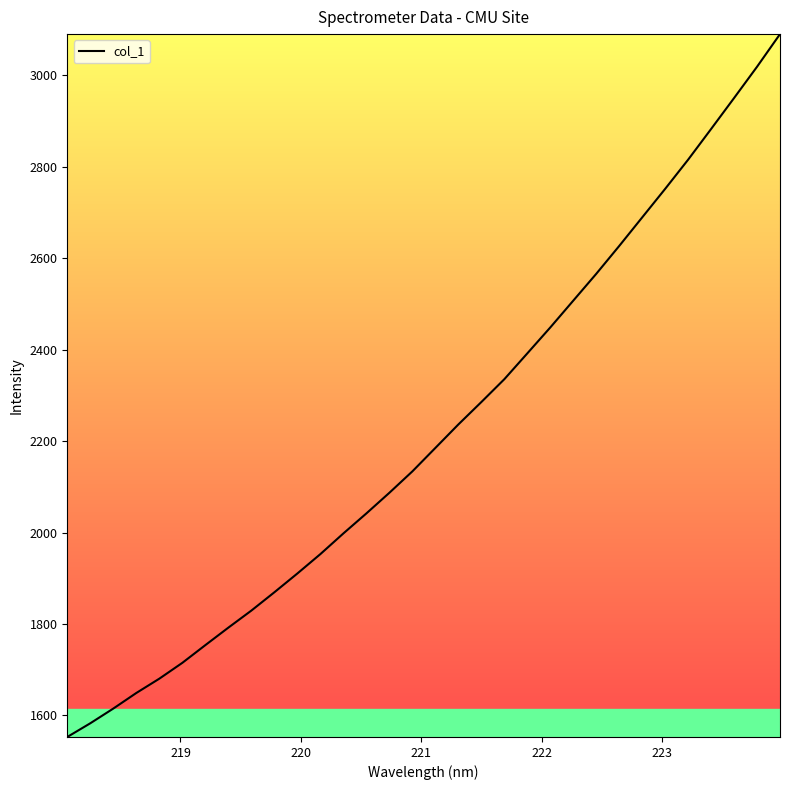

True or false: the data has more than 1 interior local peaks.

False